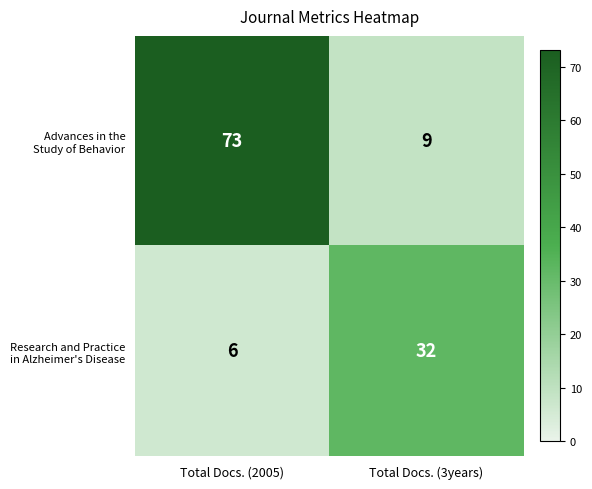

How many data points does each series have?

2